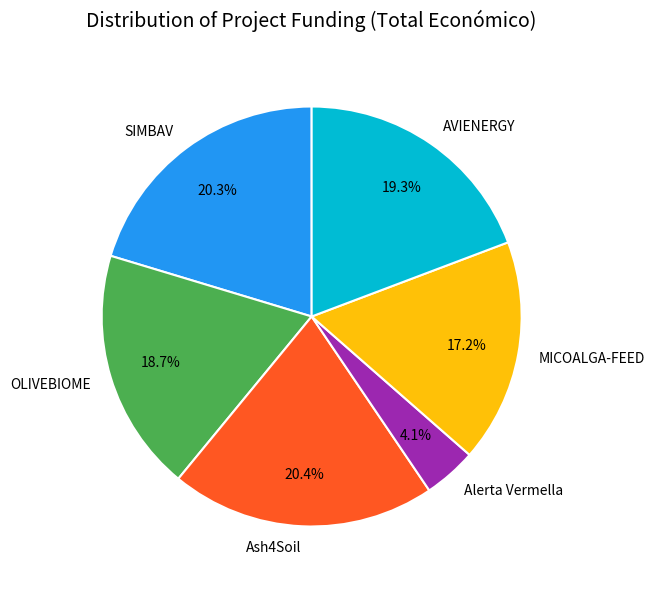

True or false: AVIENERGY accounts for 19% of the total.

True